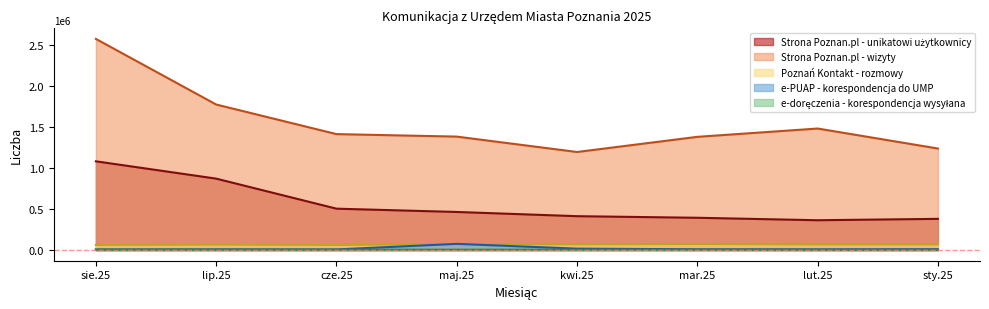

What is the maximum value for e-PUAP - korespondencja do UMP?

76792